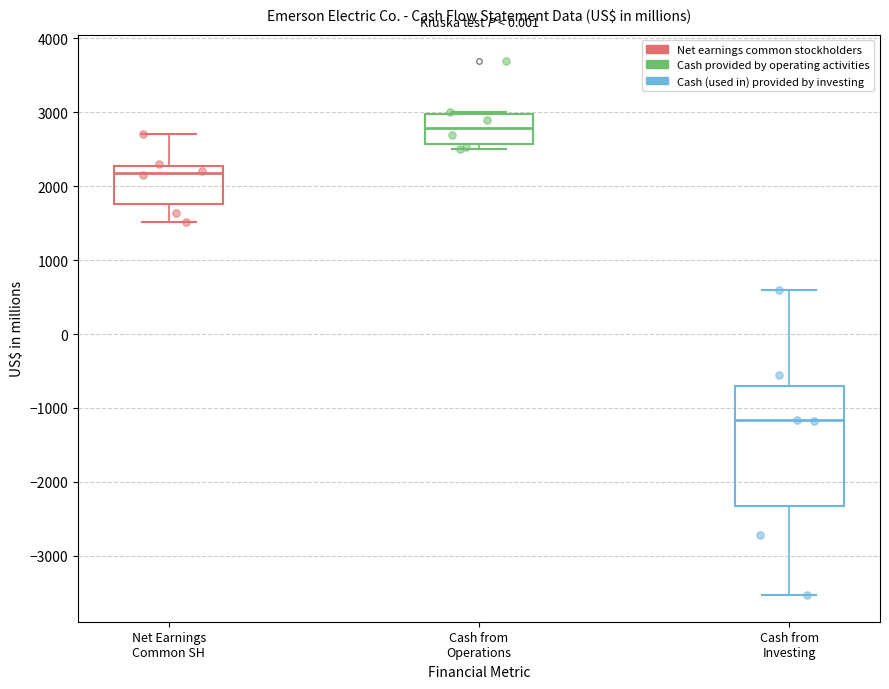

Which box's median line is the highest?

Cash from Operations